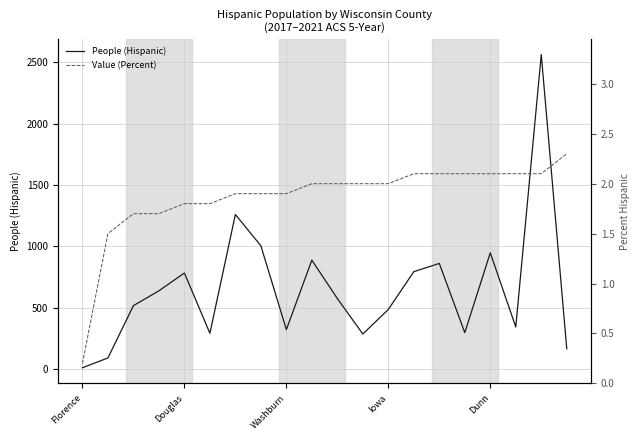

True or false: Value (Percent) and People (Hispanic) cross at least once.

False